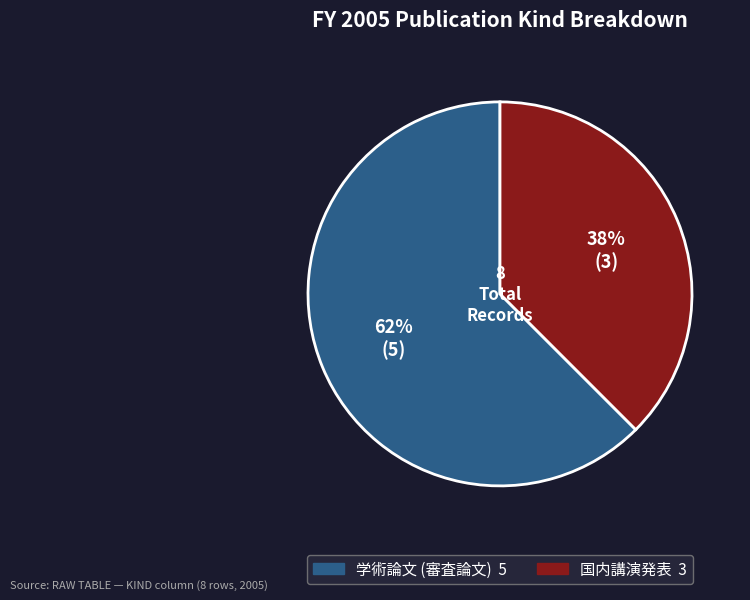

Does any single category account for the majority?

Yes